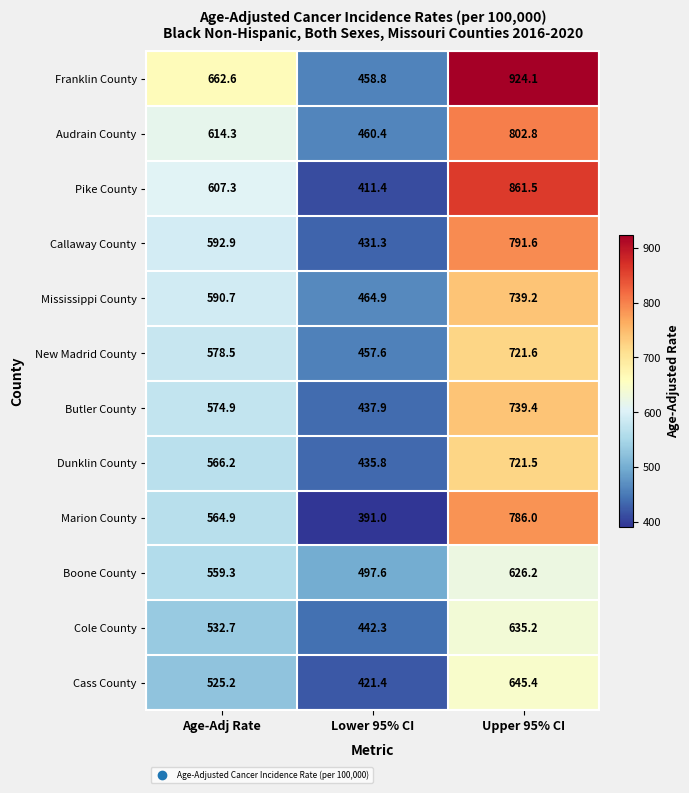

How many categories are shown in the chart?

3